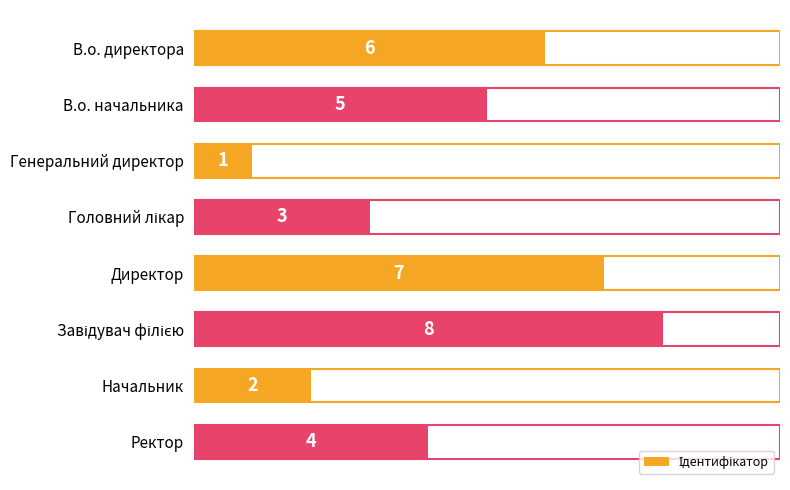

Which has a higher value, Ректор or В.о. директора?

В.о. директора